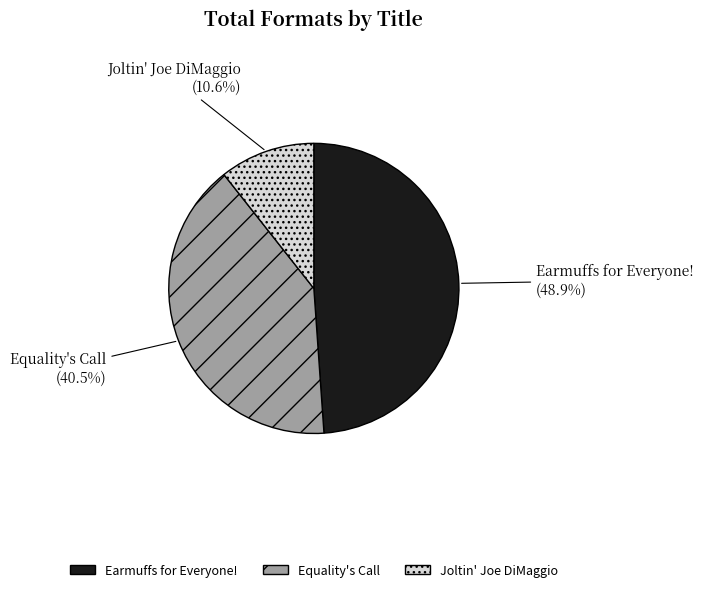

Which category has the smallest portion of the pie?

Joltin' Joe DiMaggio